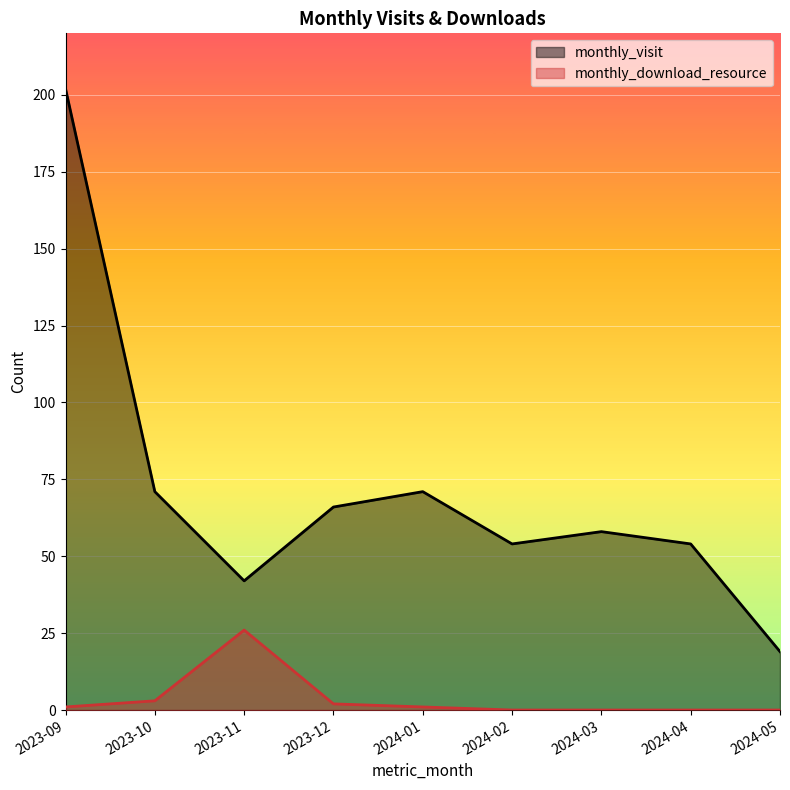

At which label is monthly_download_resource closest to 13?

2023-10